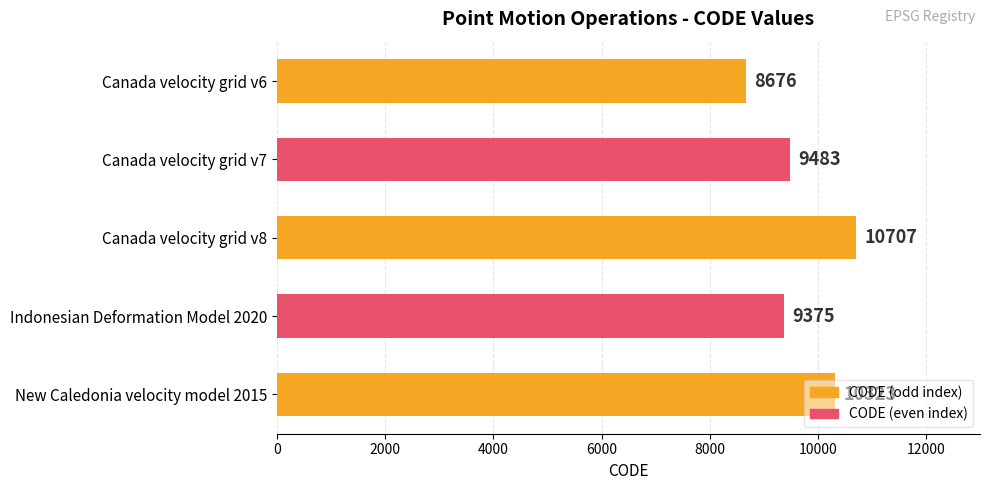

What is the sum of all values?

48564